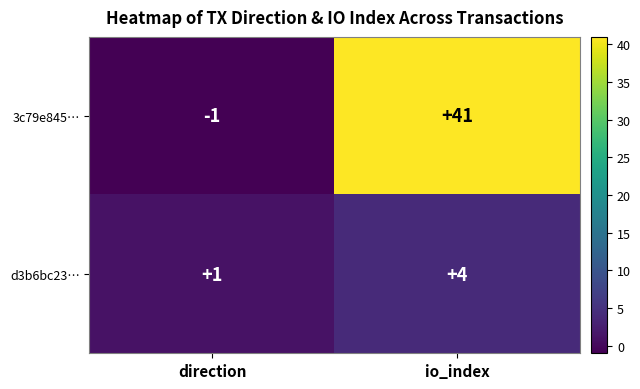

Reading left to right, transcribe all the data shown in this chart.

3c79e845…: direction=-1	io_index=41
d3b6bc23…: direction=1	io_index=4